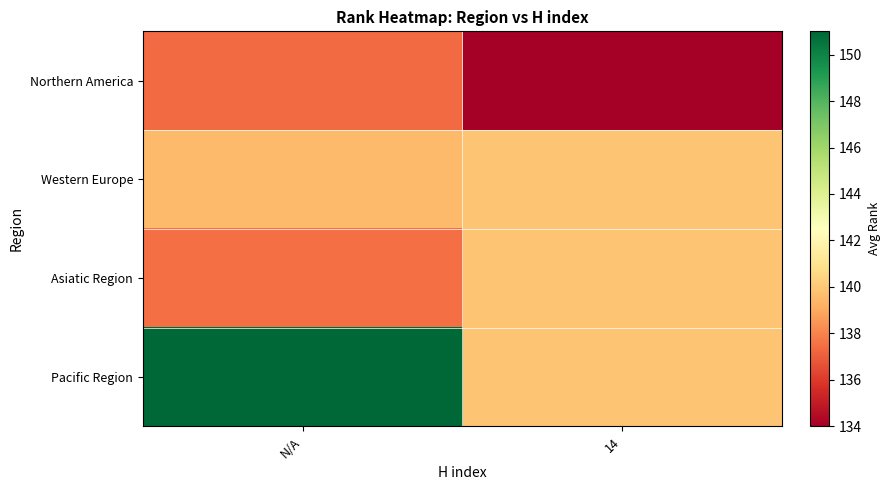

Reading left to right, what are all the values shown in this chart?

Northern America: N/A=137.3	14=134.0
Western Europe: N/A=139.6	14=139.9
Asiatic Region: N/A=137.5	14=139.9
Pacific Region: N/A=151.0	14=139.9